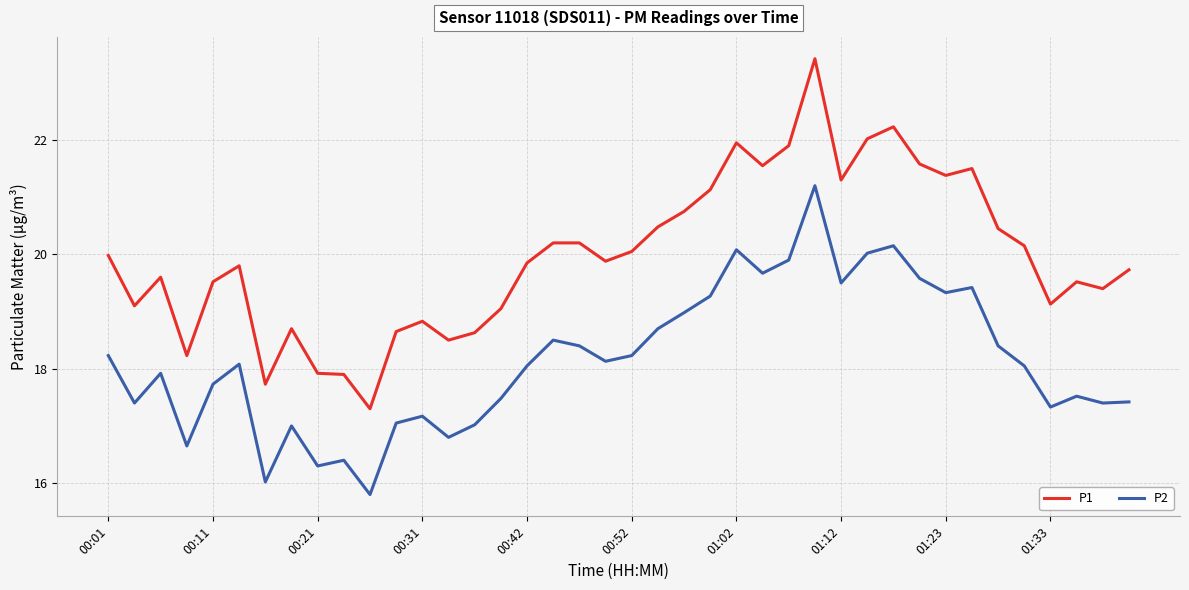

Which series has the largest total across all categories?

P1